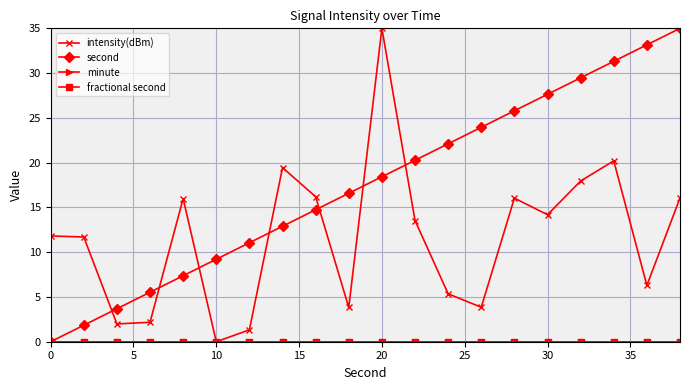

Reading left to right, transcribe all the data shown in this chart.

intensity(dBm): 11.8	11.7	2.0	2.2	16.0	0.0	1.3	19.4	16.2	3.8	35.0	13.5	5.4	3.8	16.0	14.2	17.9	20.2	6.3	16.1
second: 0.0	1.8	3.7	5.5	7.4	9.2	11.1	12.9	14.7	16.6	18.4	20.3	22.1	23.9	25.8	27.6	29.5	31.3	33.2	35.0
minute: 0.0	0.0	0.0	0.0	0.0	0.0	0.0	0.0	0.0	0.0	0.0	0.0	0.0	0.0	0.0	0.0	0.0	0.0	0.0	0.0
fractional second: 0.0	0.0	0.0	0.0	0.0	0.0	0.0	0.0	0.0	0.0	0.0	0.0	0.0	0.0	0.0	0.0	0.0	0.0	0.0	0.0